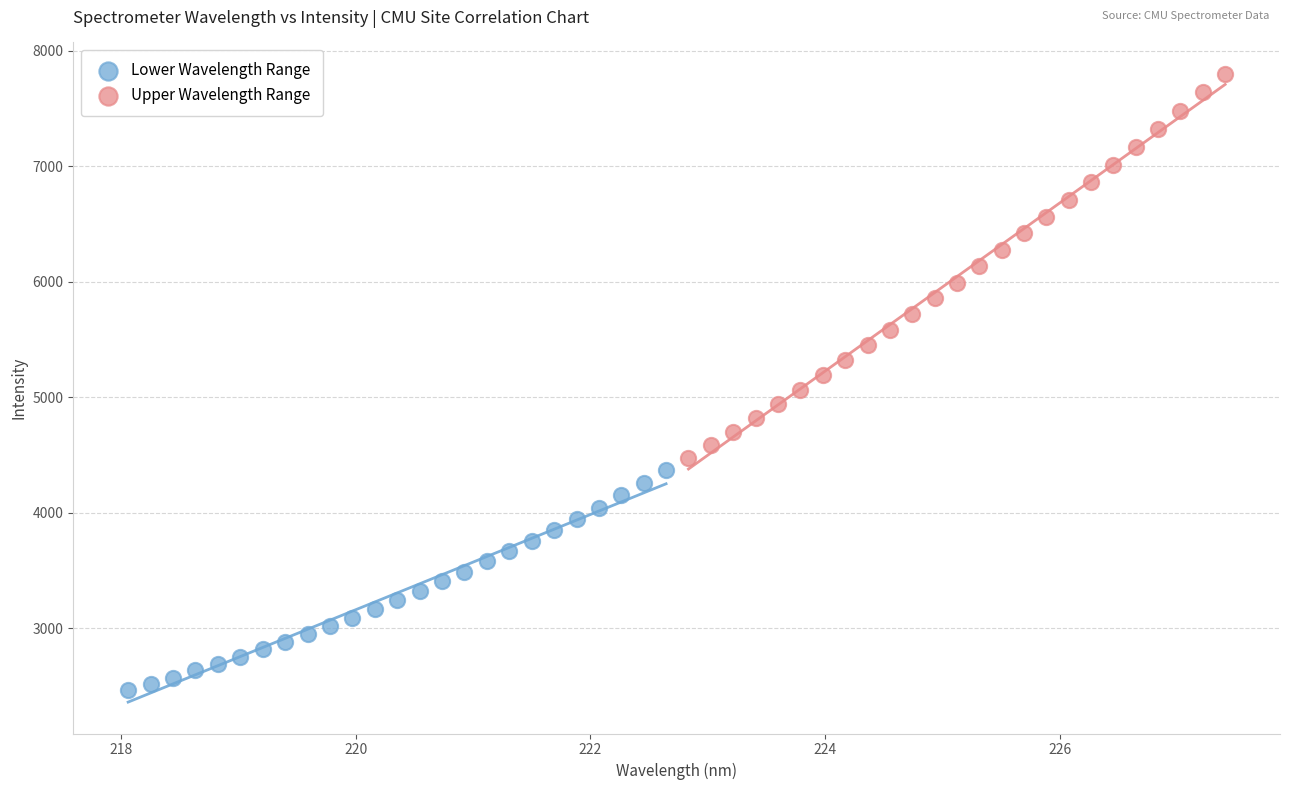

Which series reaches the maximum Y coordinate?

Upper Wavelength Range